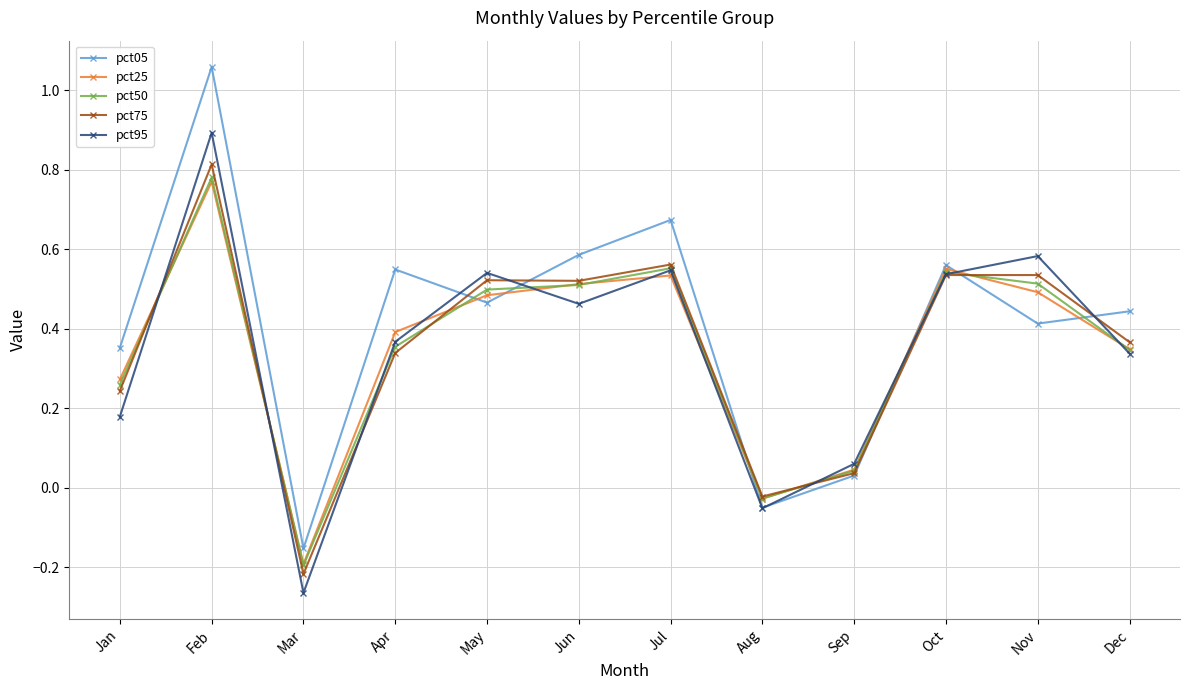

Which series has the largest range (max minus min)?

pct05